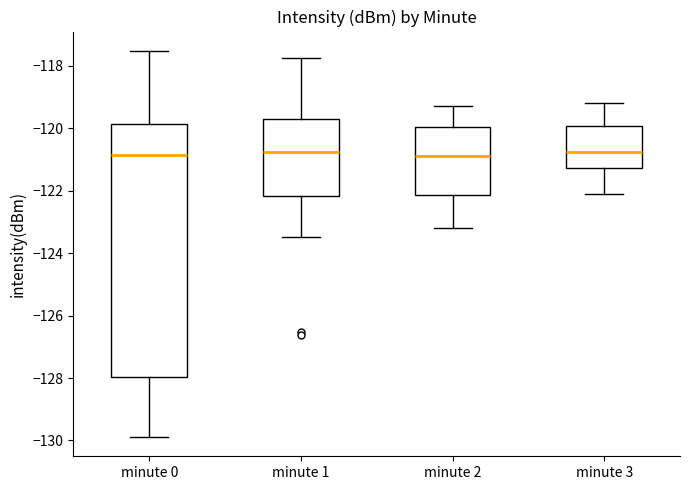

Which box is the tallest, from its lower edge to its upper edge?

minute 0